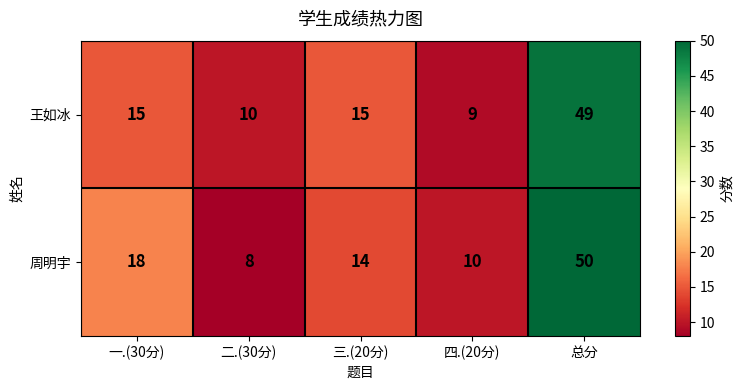

What is the maximum value shown in the chart?

50